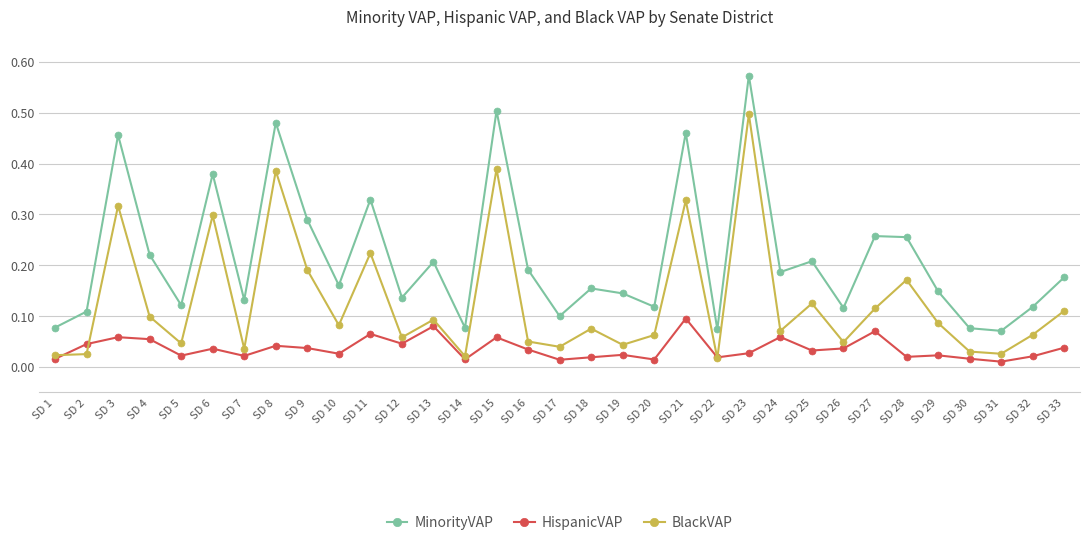

Which category has the highest value across all series?

SD 23